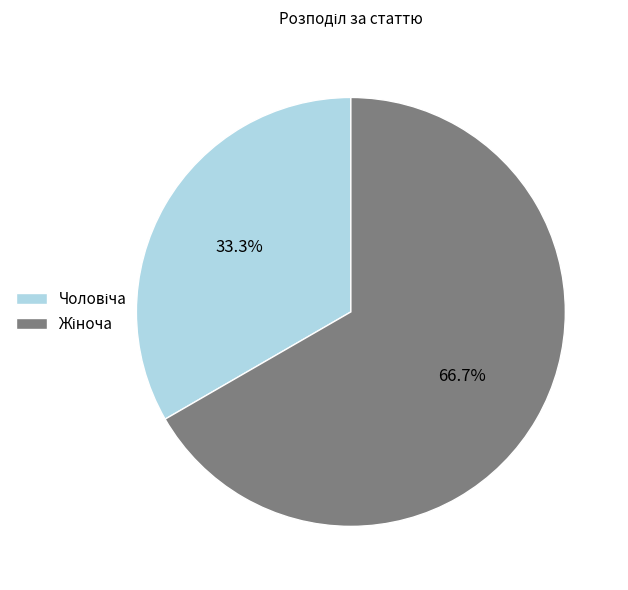

Is the sum of Чоловіча and Жіноча greater than half?

Yes